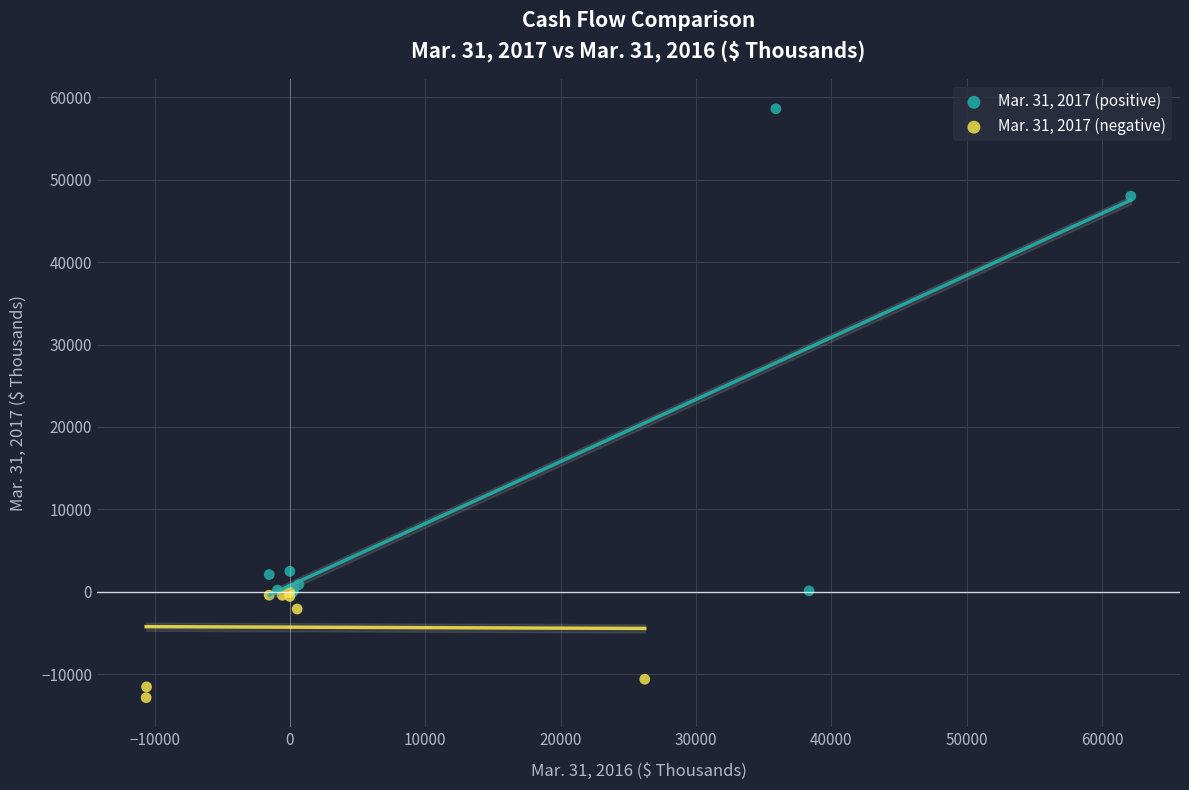

Which series contains the highest Y value?

Mar. 31, 2017 (positive)